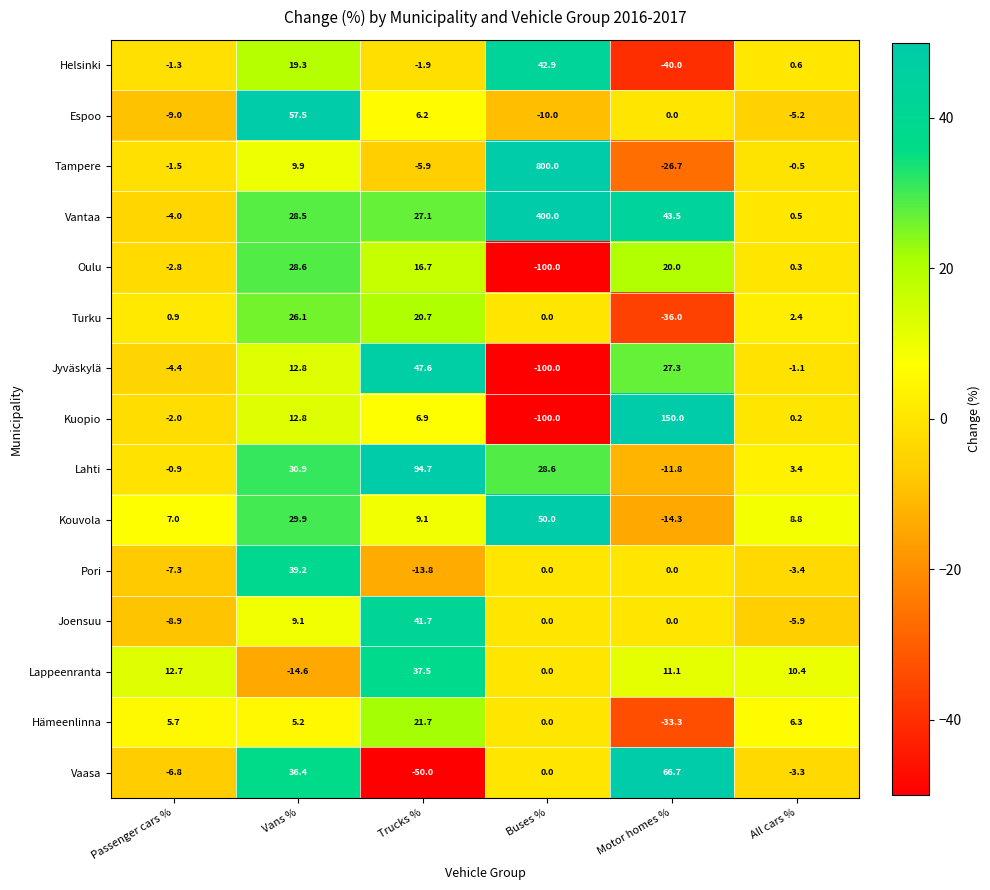

What value does the Pori series have at All cars %?

-3.4